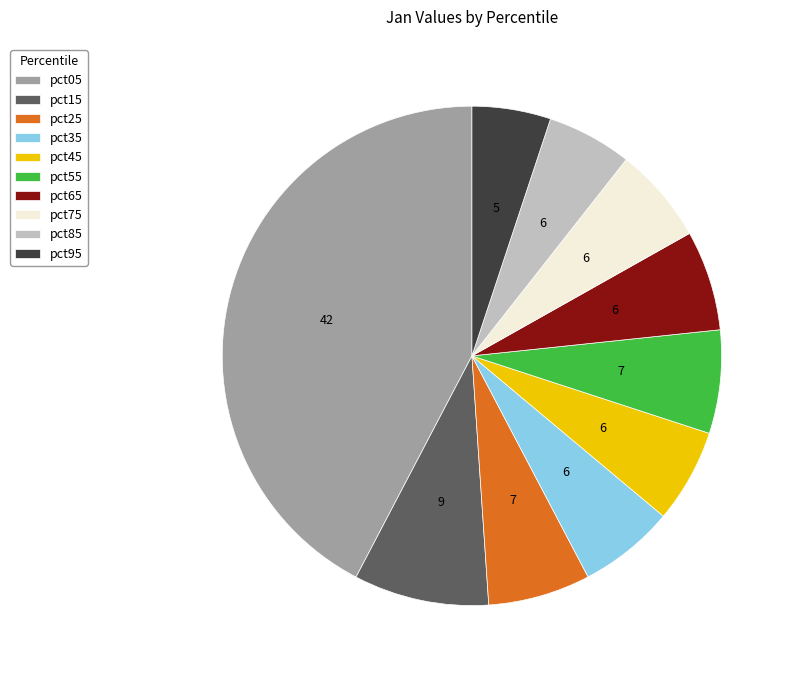

Is there a majority slice in this chart?

No